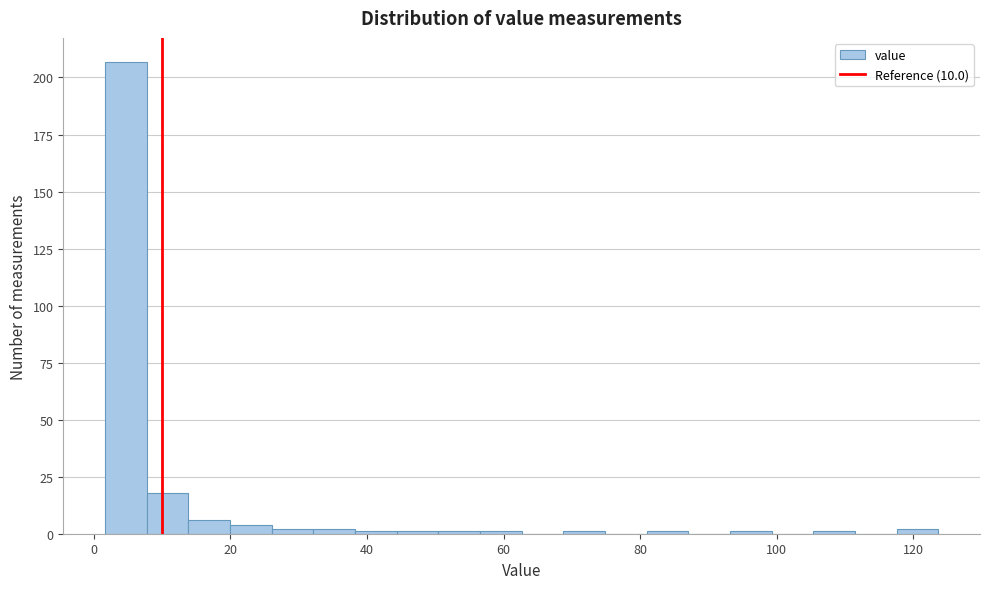

Read against the x-axis, roughly where is the centre of the tallest bar?

4